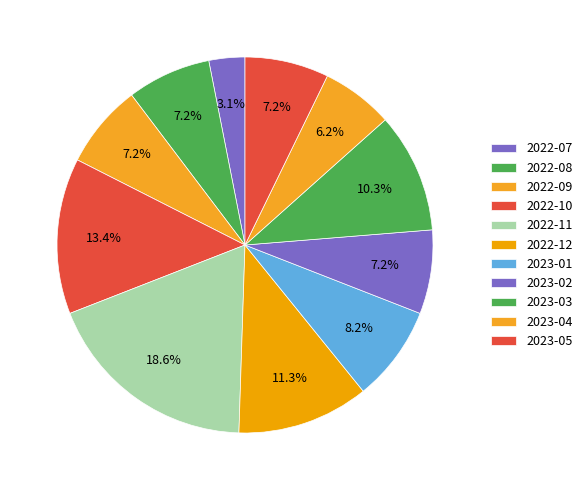

To the nearest percent, what is the combined percentage of 2023-02 and 2023-04?

13%